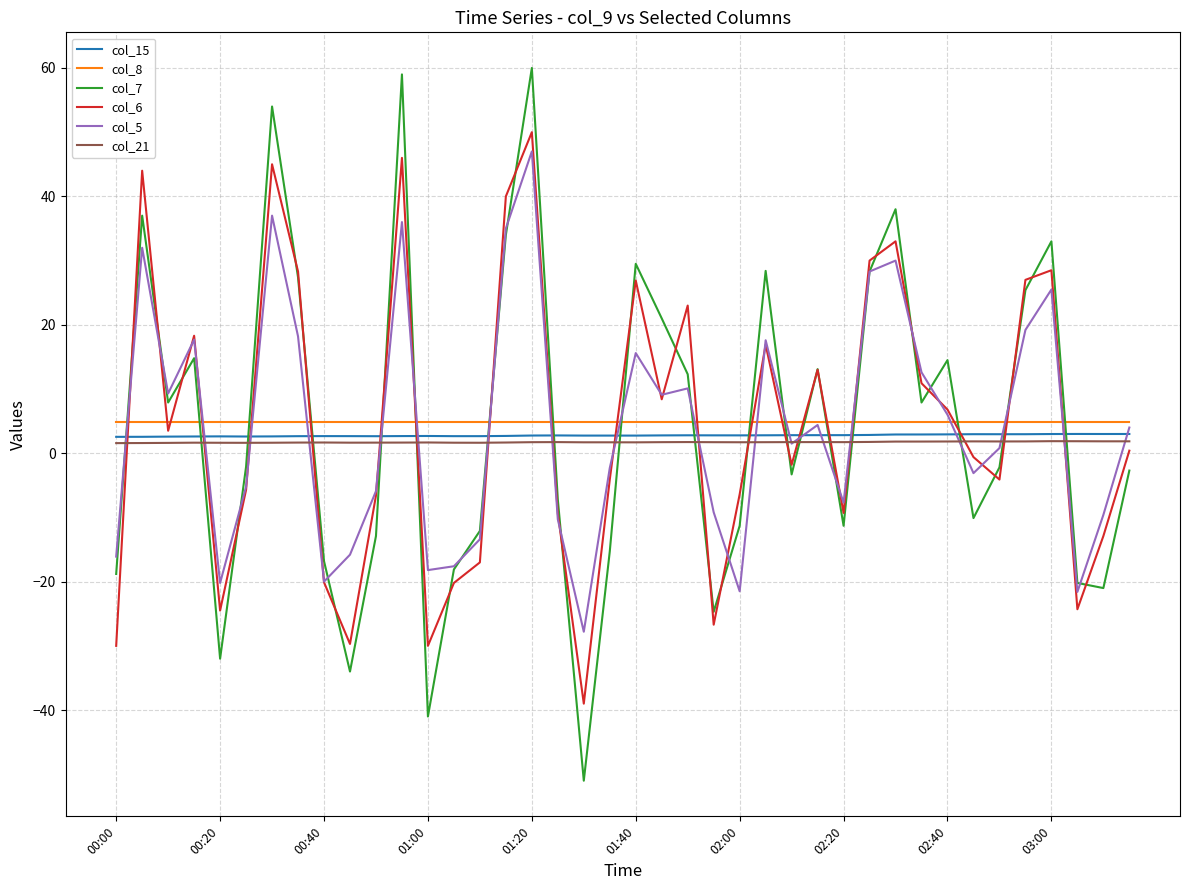

What is the difference between the maximum and minimum values in the col_5 series?

74.8